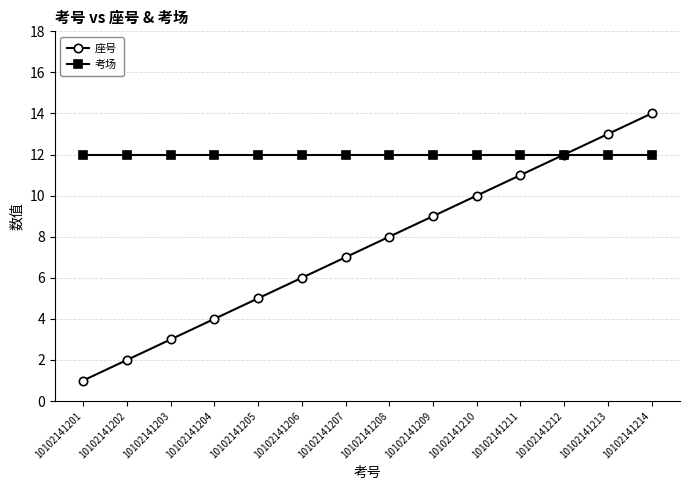

At which label does 座号 reach its peak?

10102141214